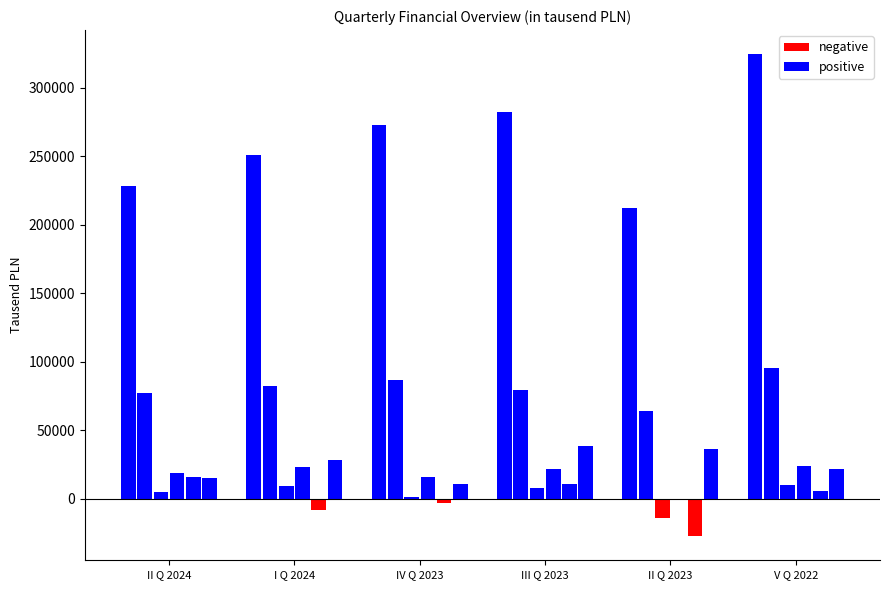

Which series has the widest spread of values?

positive